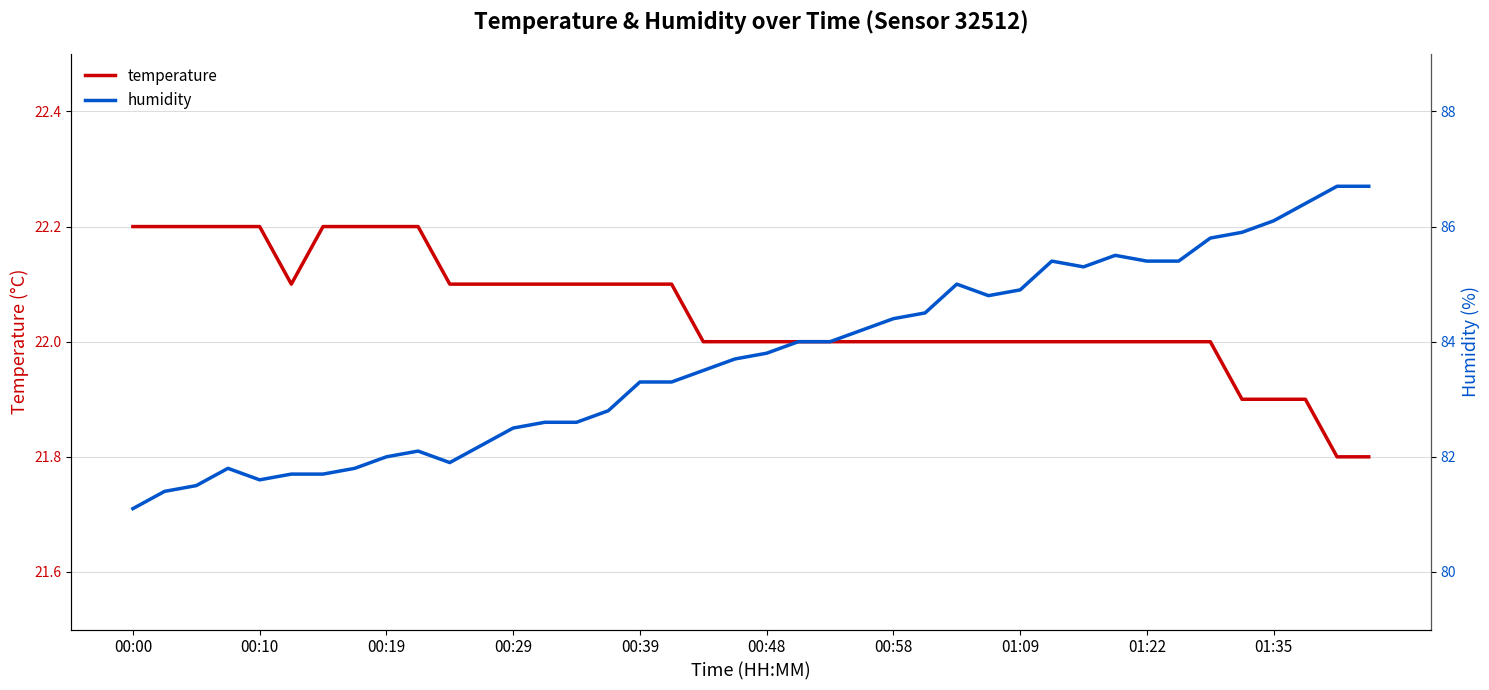

True or false: temperature and humidity intersect in this chart.

False